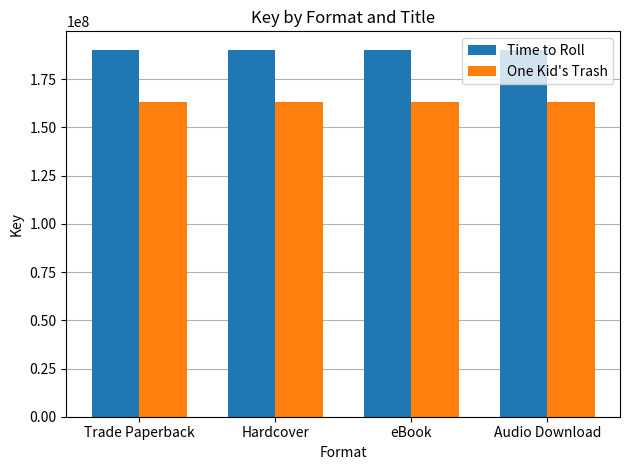

Is the value of Time to Roll at eBook greater than the value of One Kid's Trash at Hardcover?

Yes